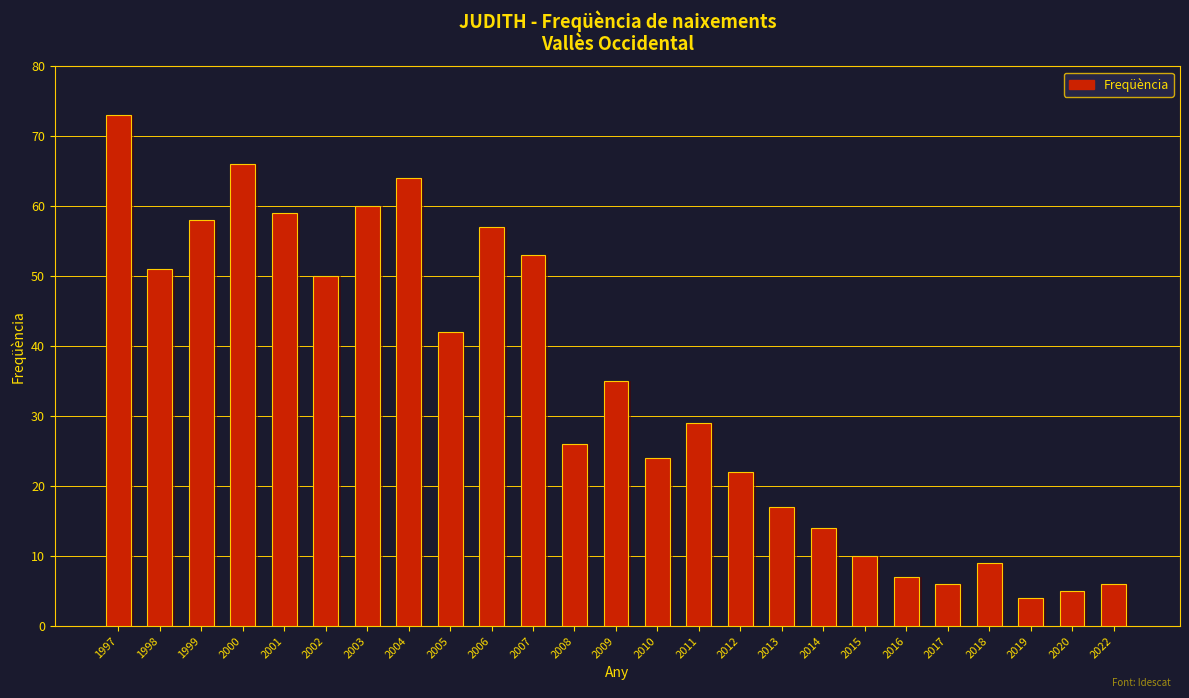

List the labels in order of value, smallest first.

2019, 2020, 2017, 2022, 2016, 2018, 2015, 2014, 2013, 2012, 2010, 2008, 2011, 2009, 2005, 2002, 1998, 2007, 2006, 1999, 2001, 2003, 2004, 2000, 1997